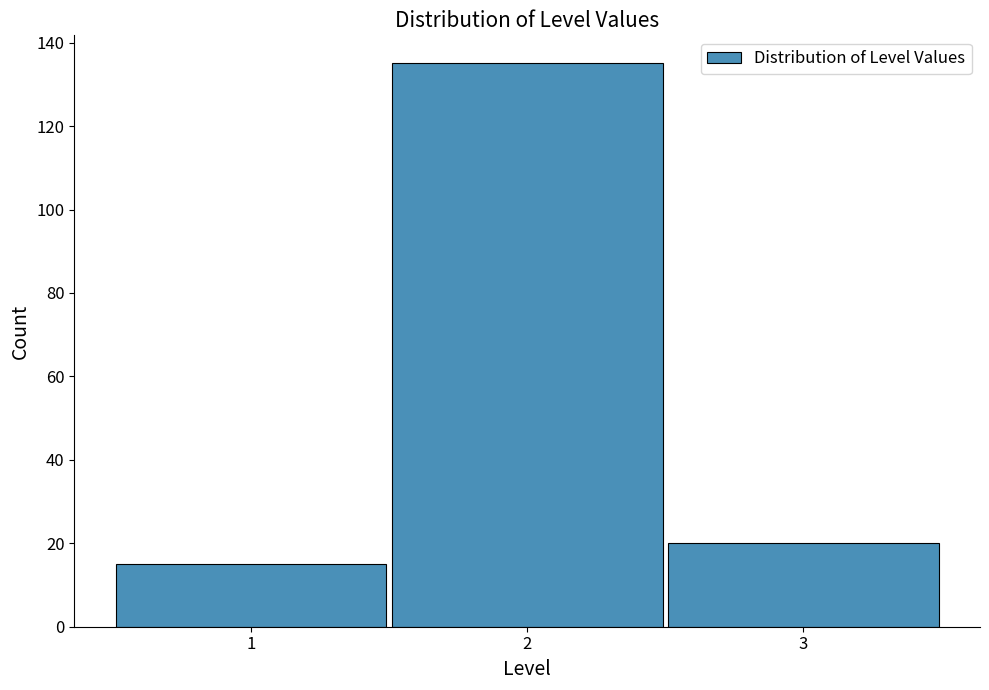

Which range on the x-axis has the tallest bar?

1.5 to 2.5